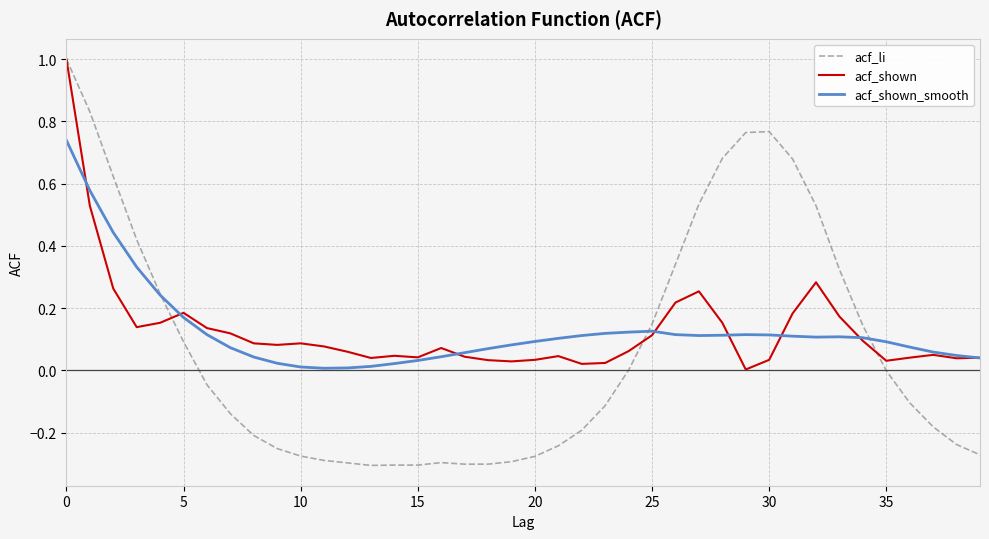

Which series has the largest range (max minus min)?

acf_li